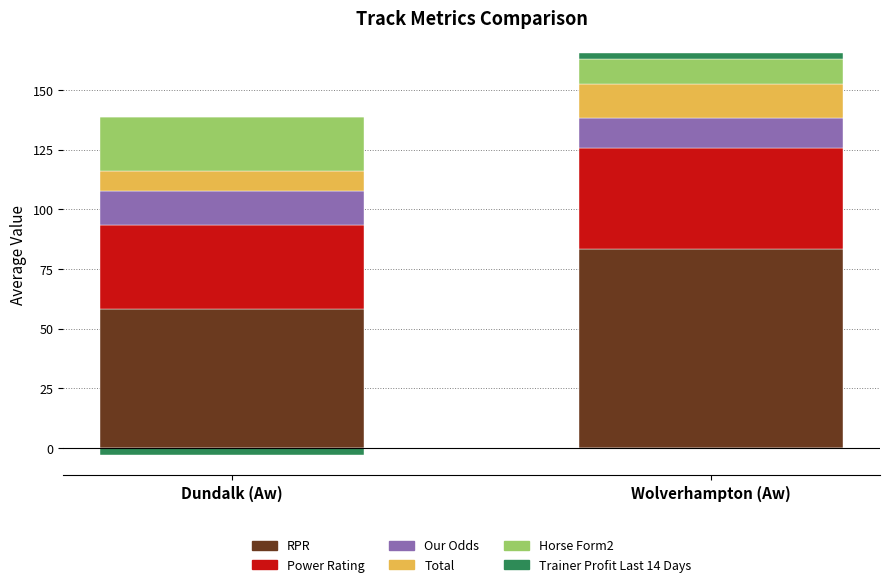

How many bars are there in total?

12